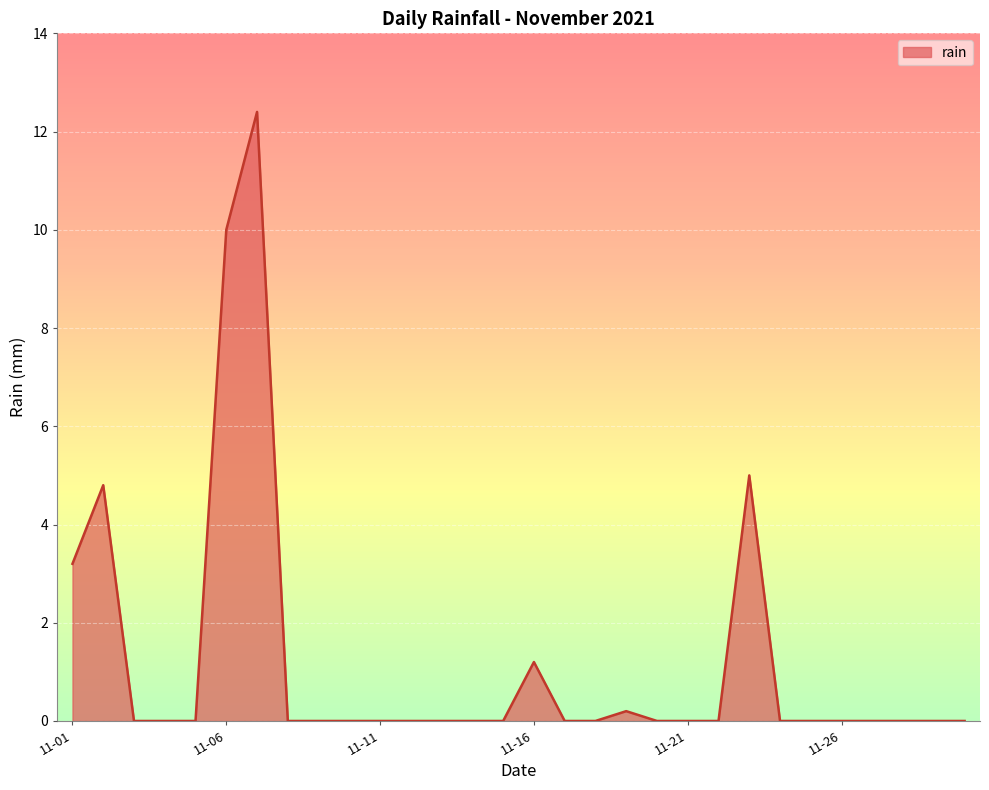

Reading right to left, what are all the values shown in this chart?

0.0	0.0	0.0	0.0	0.0	0.0	0.0	5.0	0.0	0.0	0.0	0.2	0.0	0.0	1.2	0.0	0.0	0.0	0.0	0.0	0.0	0.0	0.0	12.4	10.0	0.0	0.0	0.0	4.8	3.2